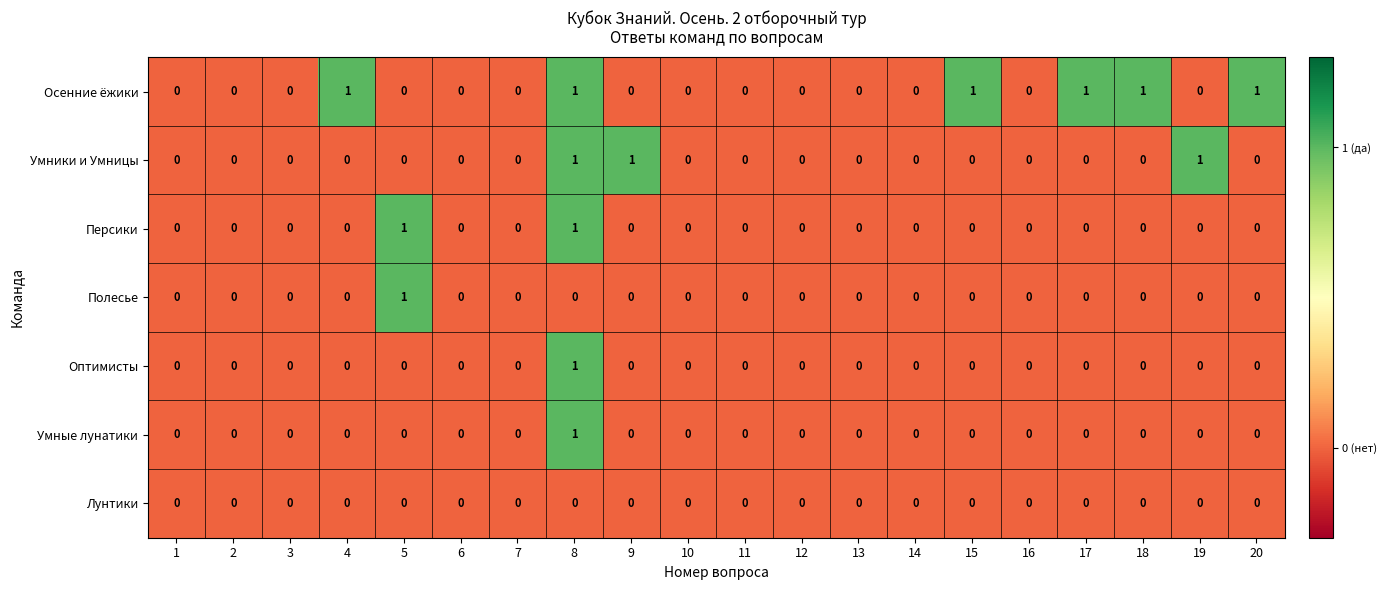

Which series has the largest total across all categories?

Осенние ёжики